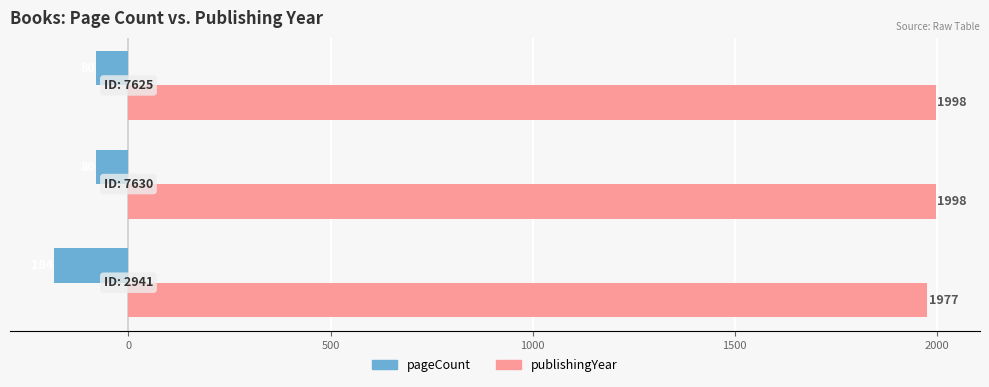

List the series in order of their overall mean, lowest first.

pageCount, publishingYear